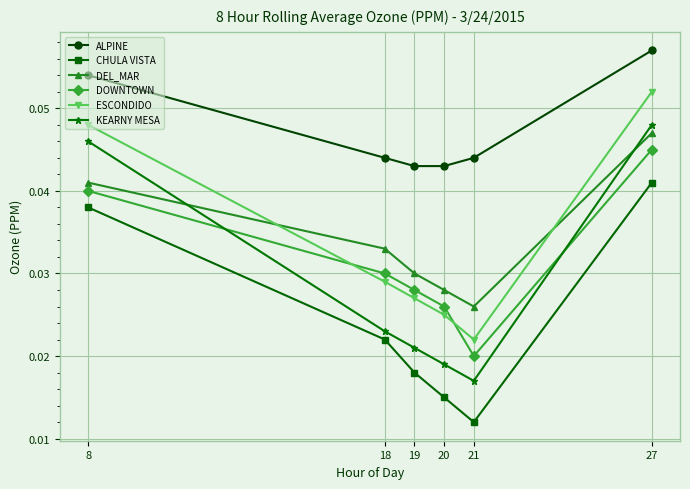

True or false: CHULA VISTA and KEARNY MESA intersect in this chart.

False